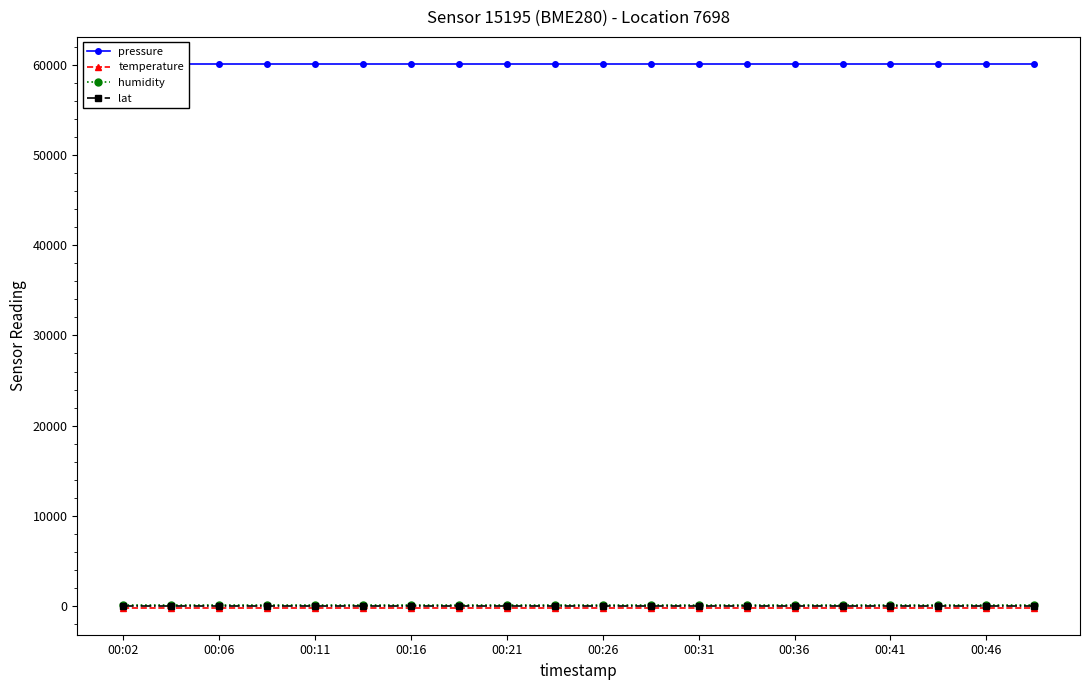

List the series in order of their peak value, highest first.

pressure, humidity, lat, temperature